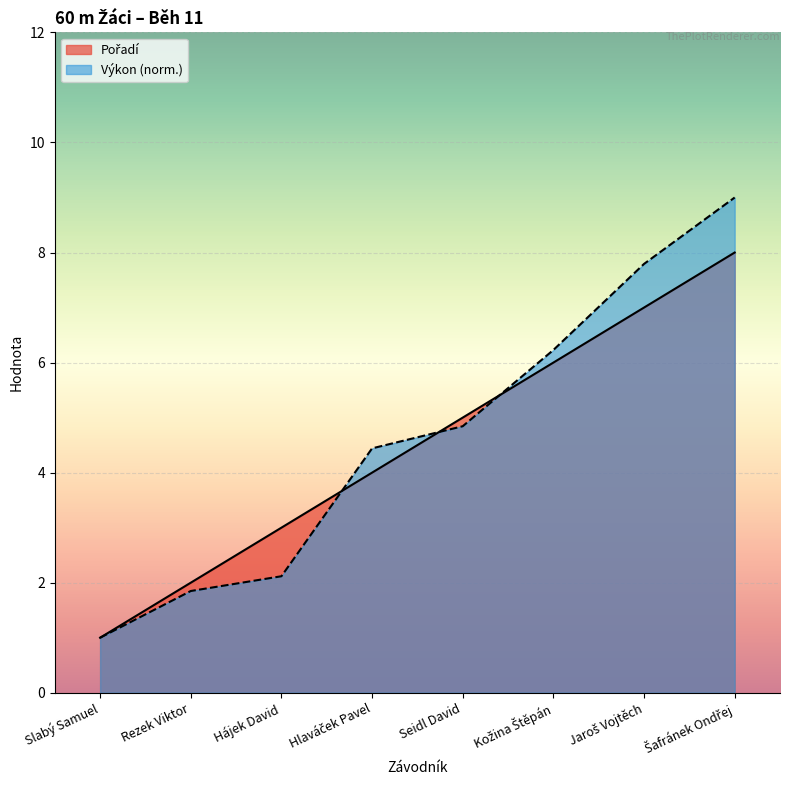

Which series has the largest total across all categories?

Výkon (norm.)